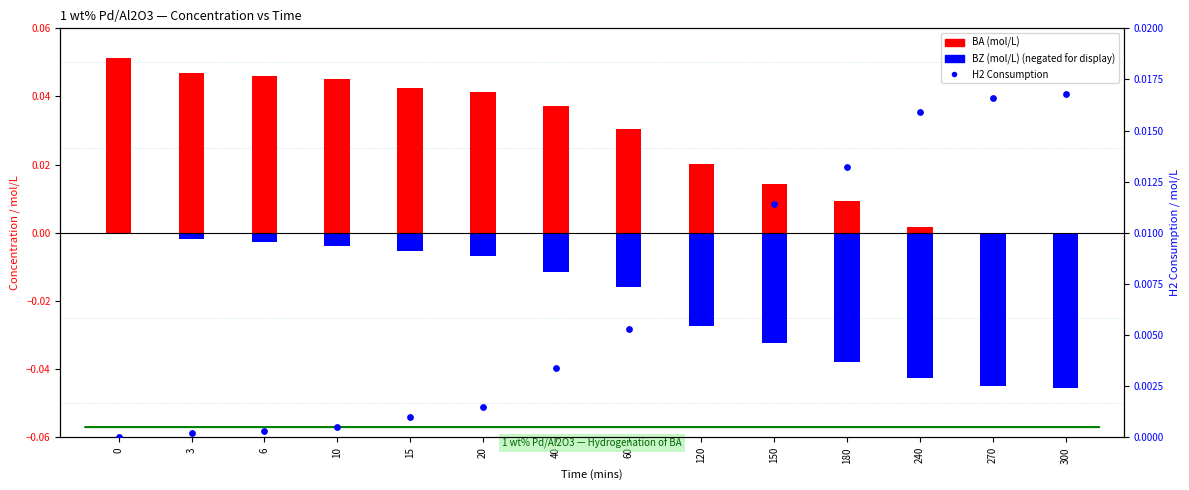

Which series reaches the minimum Y coordinate?

BZ (mol/L)